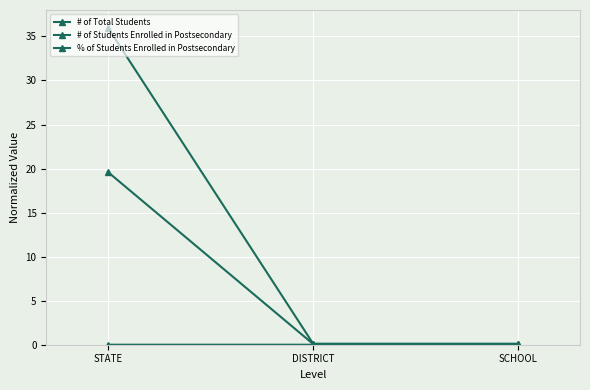

How many lines are shown in the chart?

3